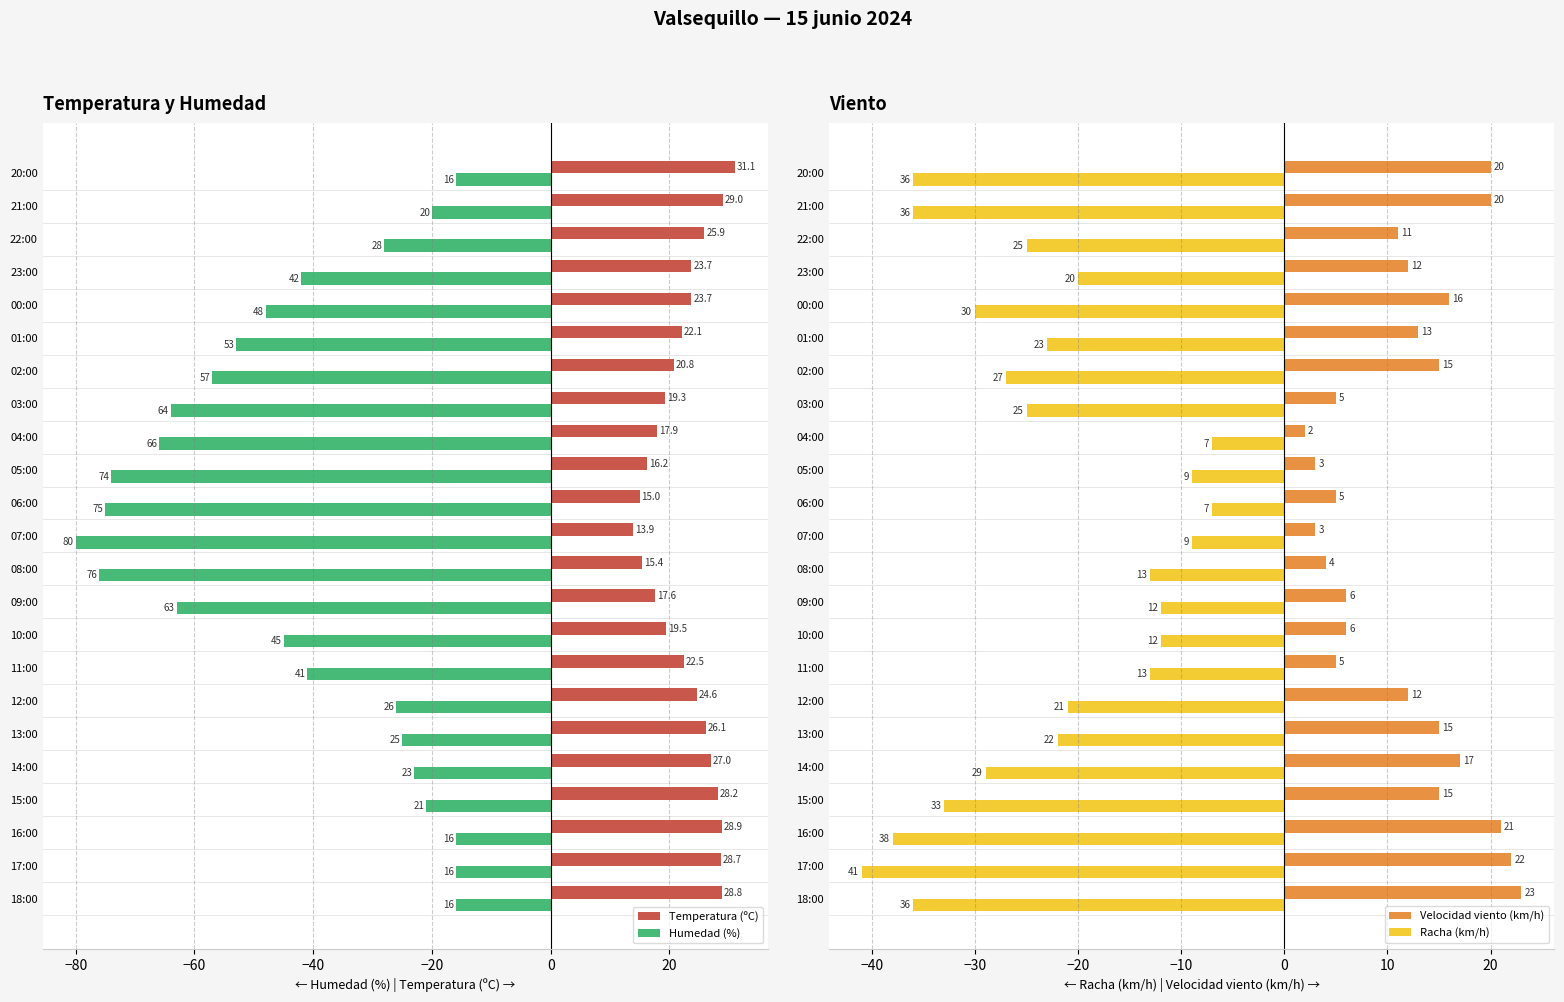

What is the value of the Velocidad viento (km/h) bar at the 9th from the left?

6.0